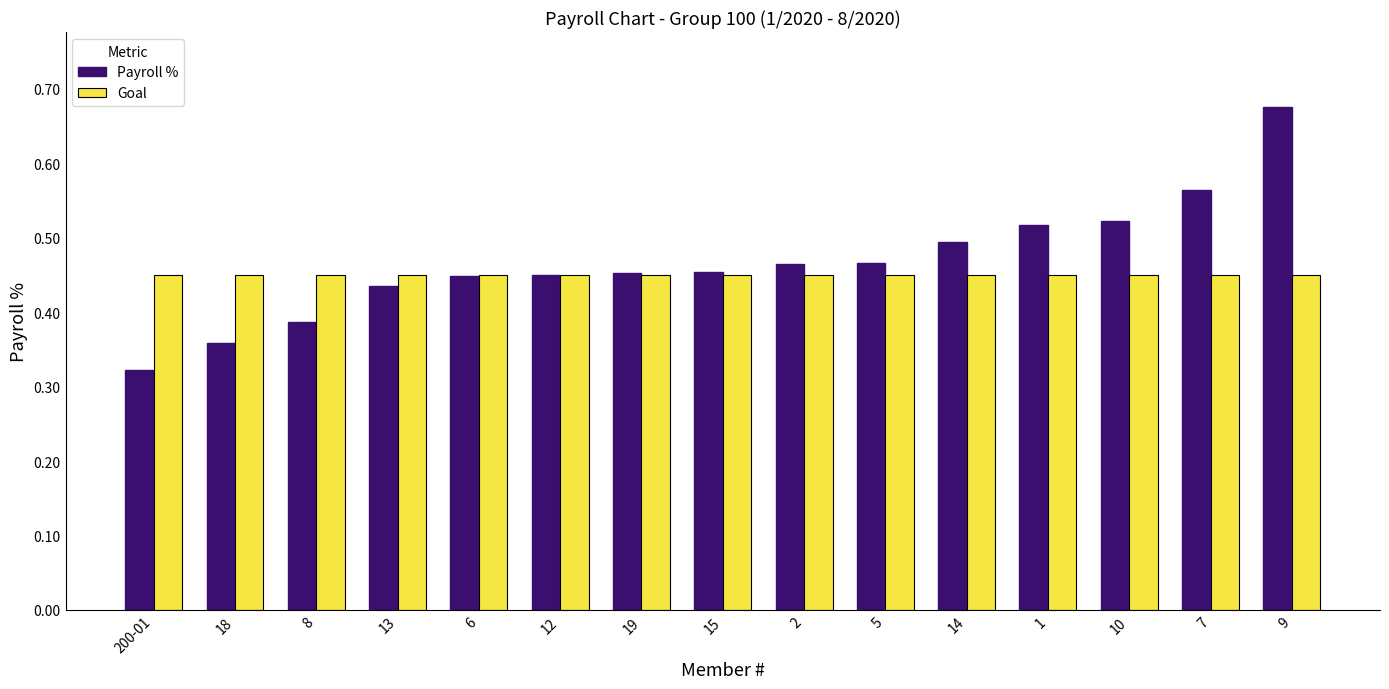

True or false: Payroll % has a value of 0.5 at 12.

True